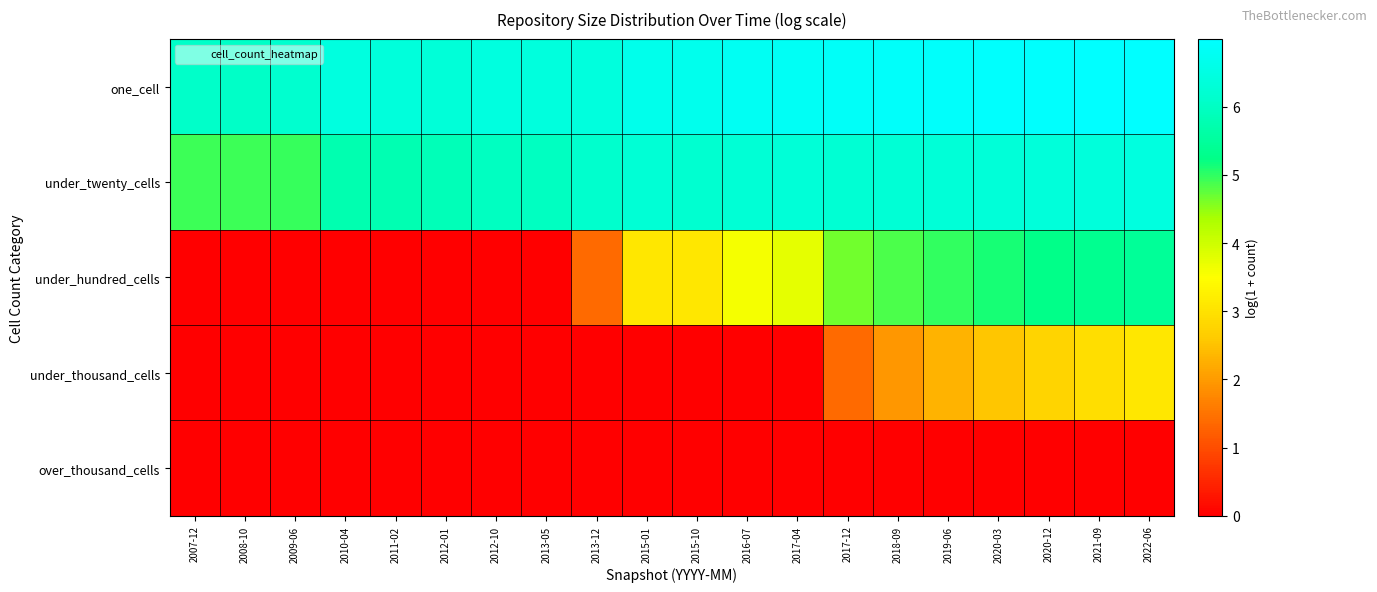

Which series has the widest spread of values?

under_hundred_cells